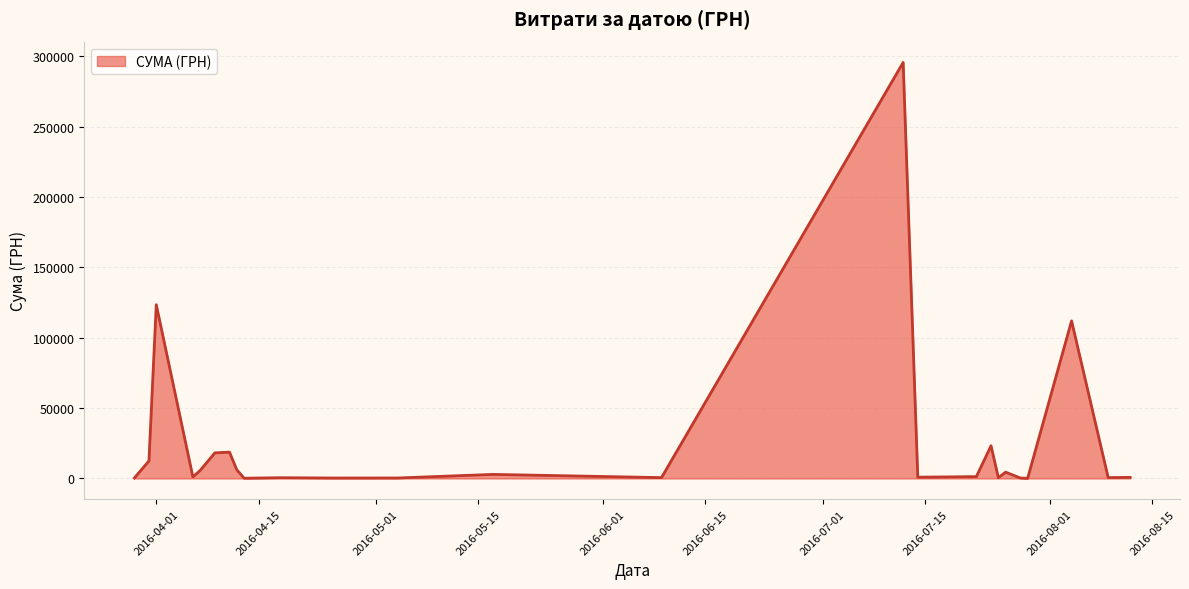

What is the greatest value displayed?

295638.6